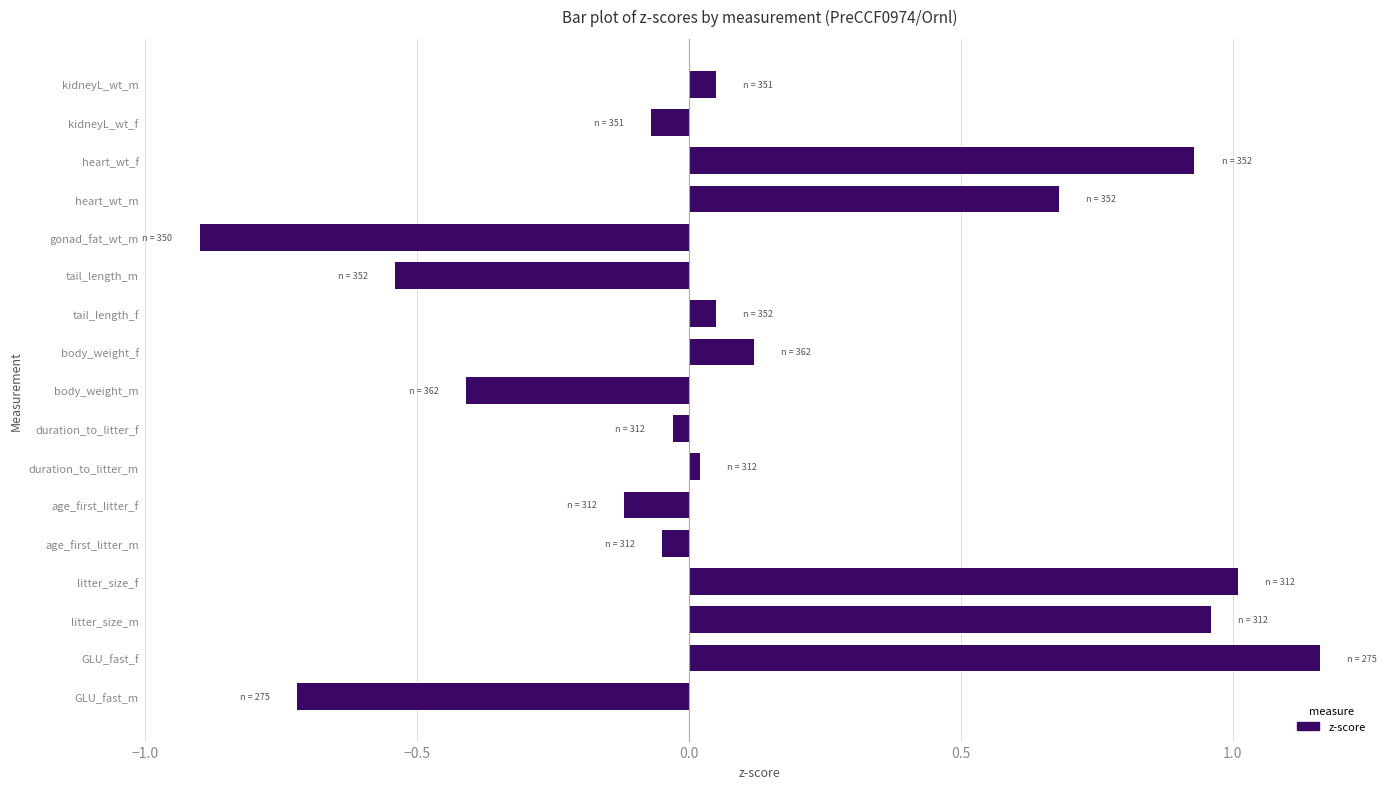

Which category has the lowest value across all series?

gonad_fat_wt_m